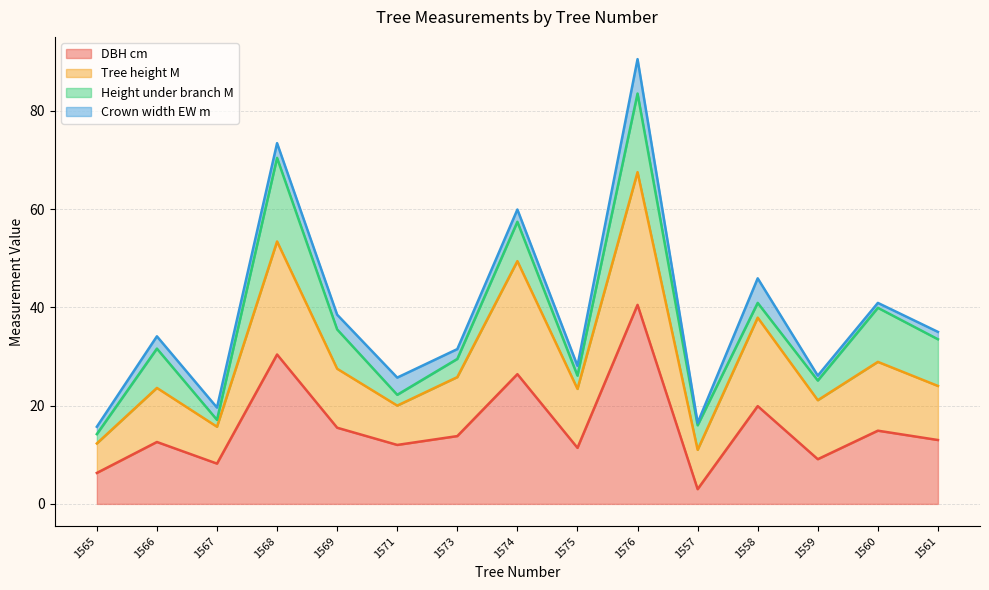

What is the label of the 1st point from the left?

1565